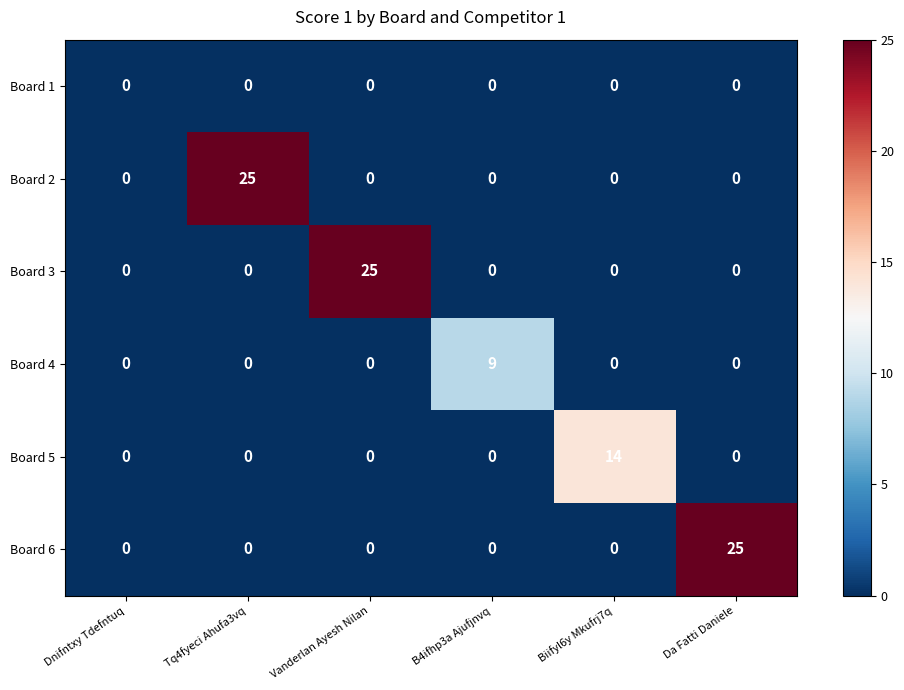

What is the spread (max minus min) of values at Biifyl6y Mkufrj7q?

14